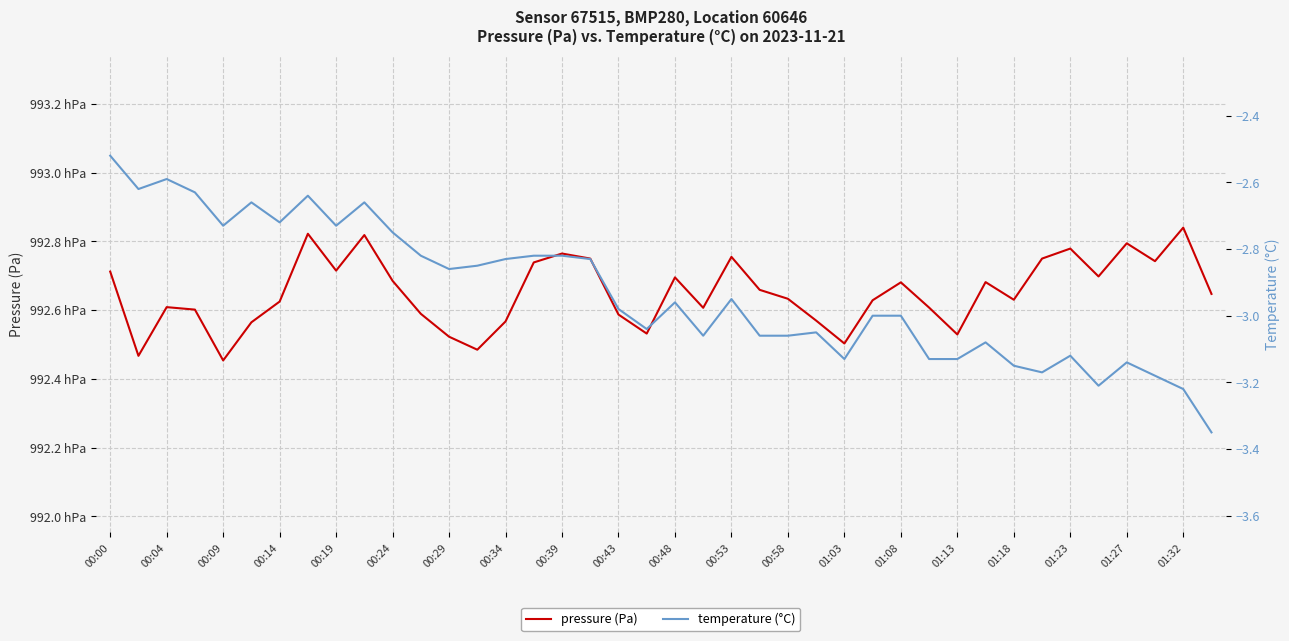

What is the minimum value shown in the chart?

-3.4